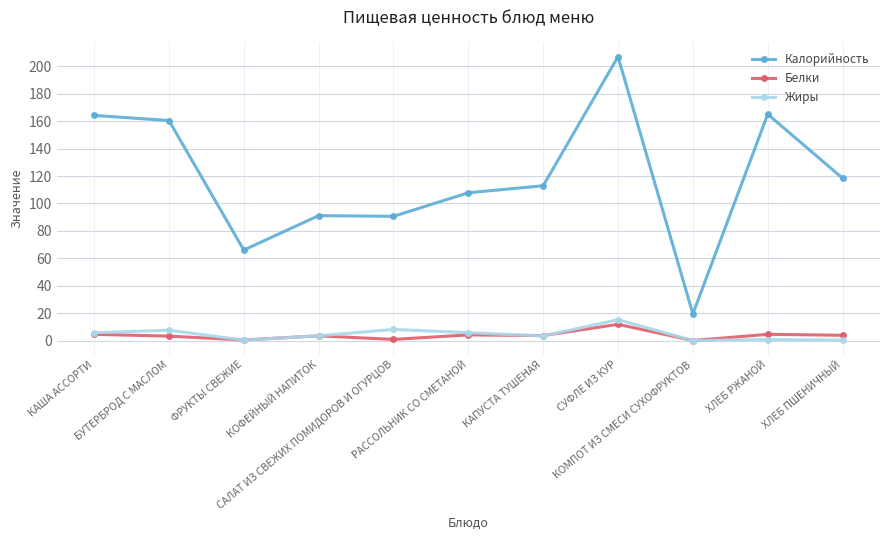

Which series has the largest total across all categories?

Калорийность